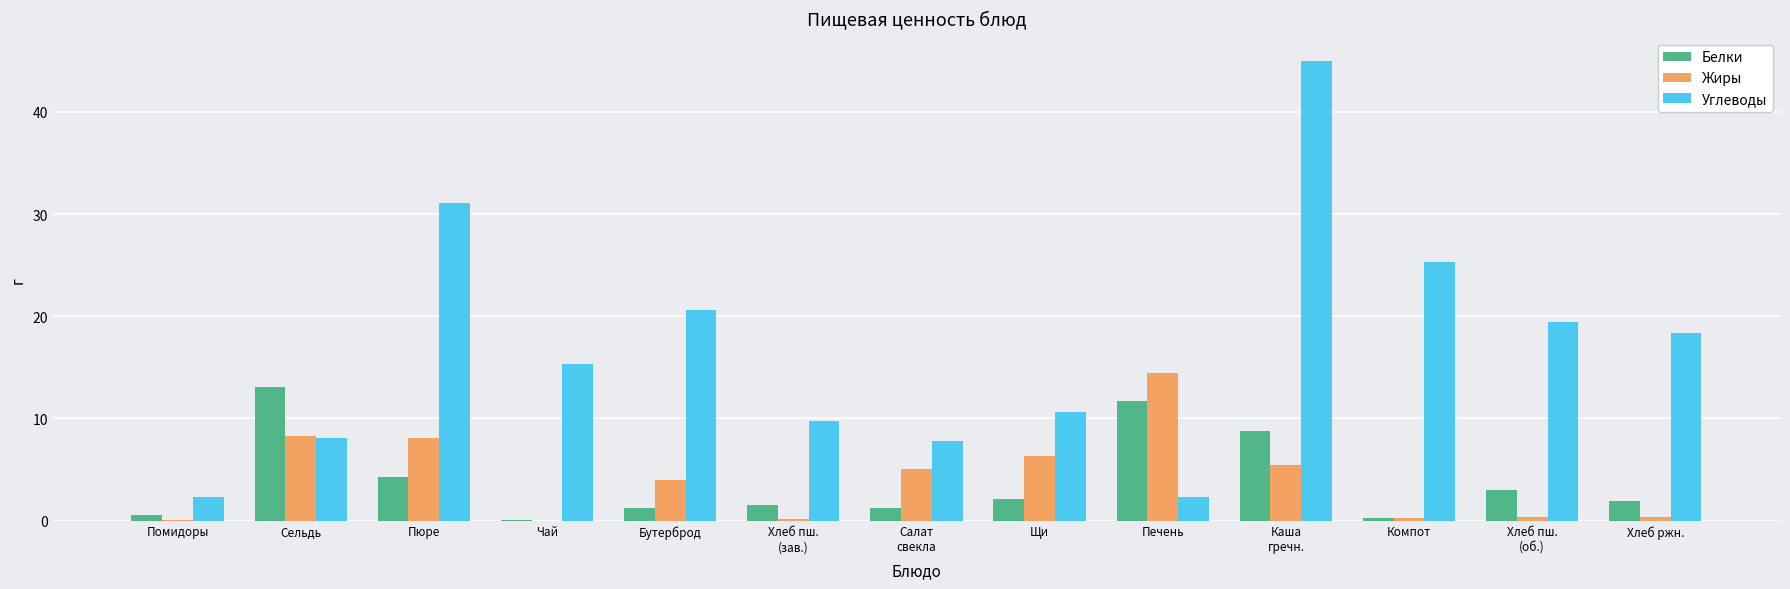

The value of Жиры at Печень is 20.6. True or false?

False